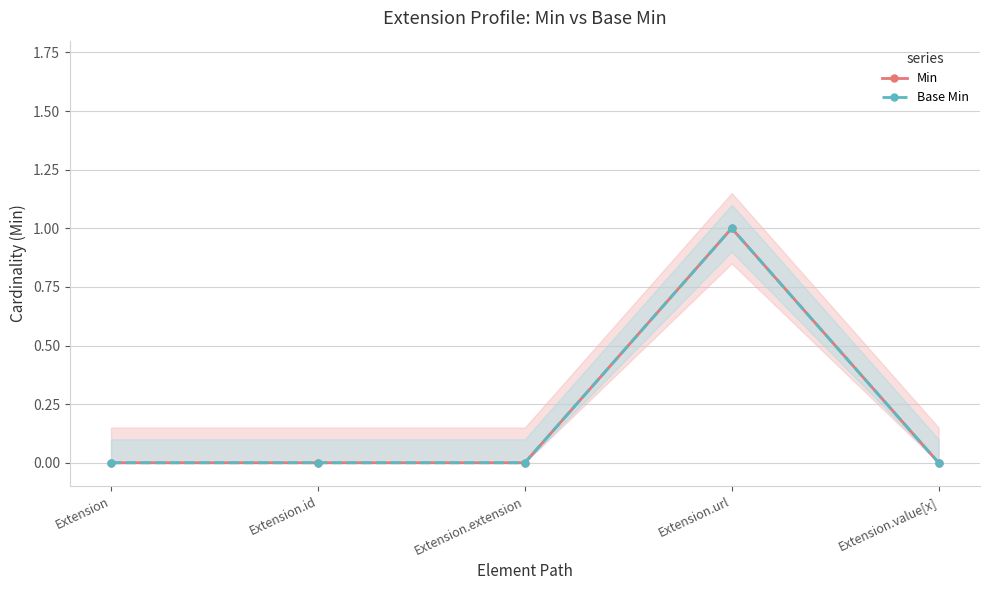

Reading right to left, what are all the values shown in this chart?

Min: Extension.value[x]=0	Extension.url=1	Extension.extension=0	Extension.id=0	Extension=0
Base Min: Extension.value[x]=0	Extension.url=1	Extension.extension=0	Extension.id=0	Extension=0